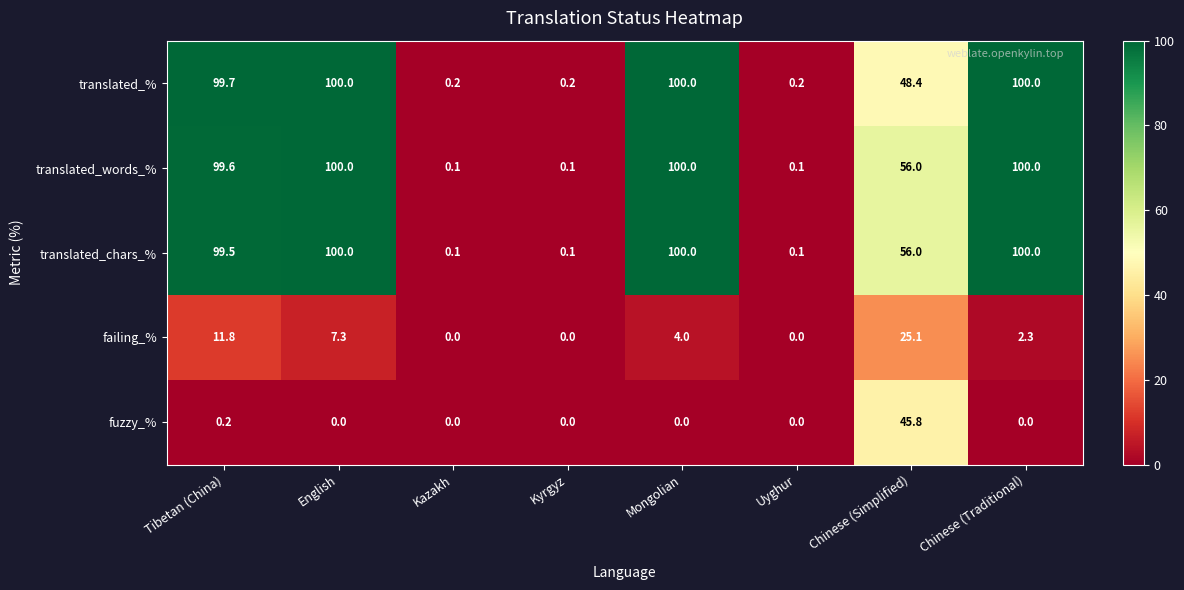

Between English and Chinese (Simplified), which series saw the biggest shift?

translated_%